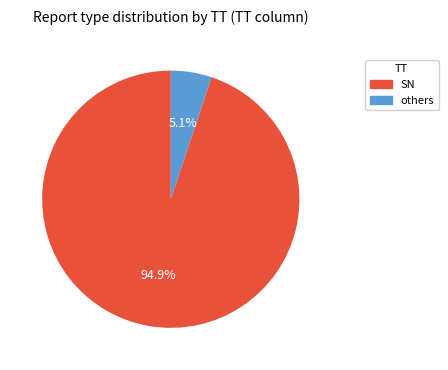

Is there a majority slice in this chart?

Yes